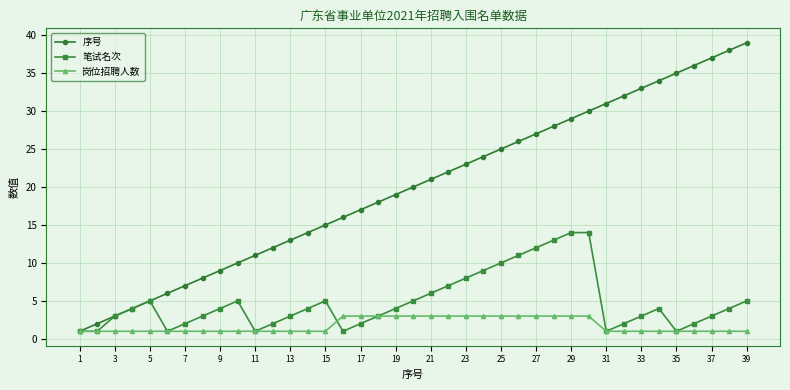

What are all the series names shown in the legend?

序号, 笔试名次, 岗位招聘人数